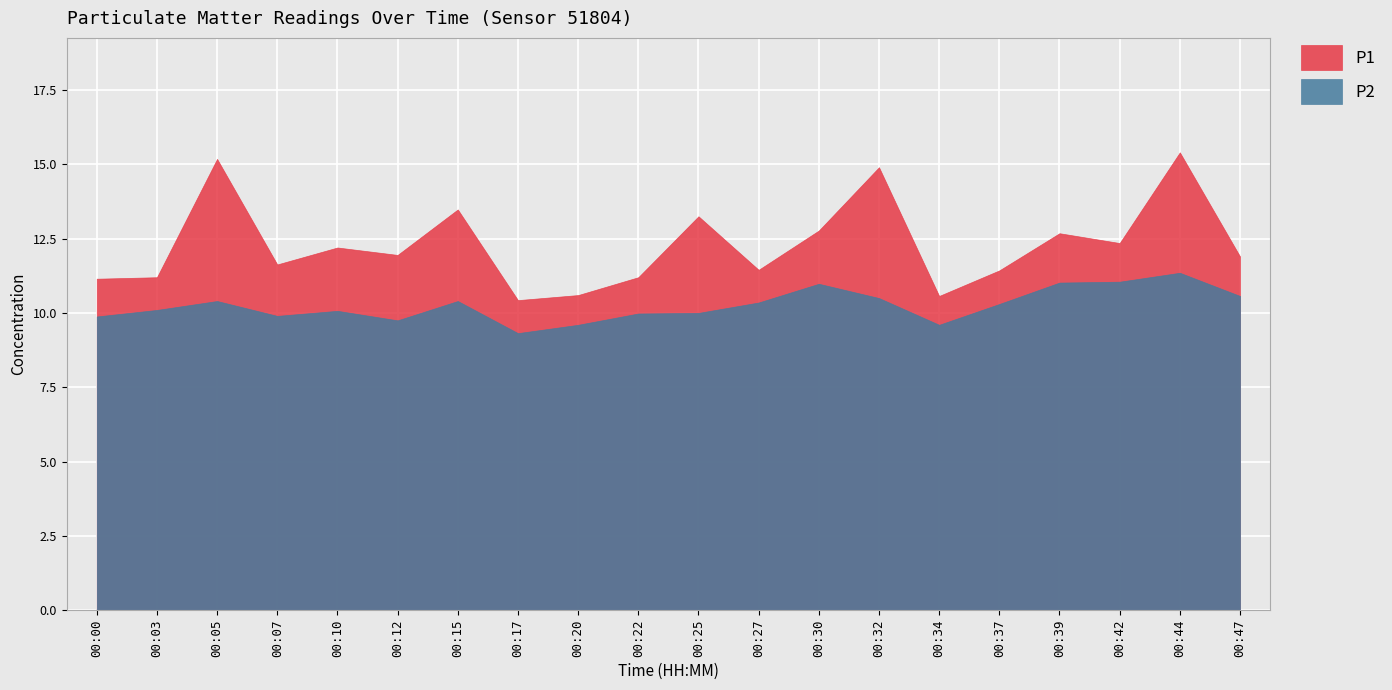

True or false: P2 and P1 intersect in this chart.

False